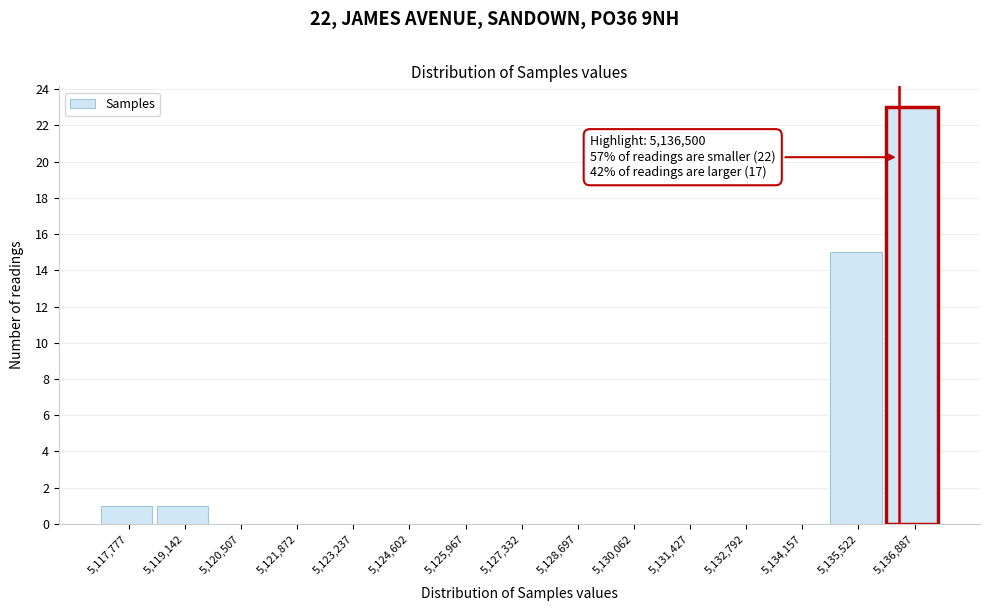

Over which range of the x-axis is the bar tallest?

5136200 to 5137600